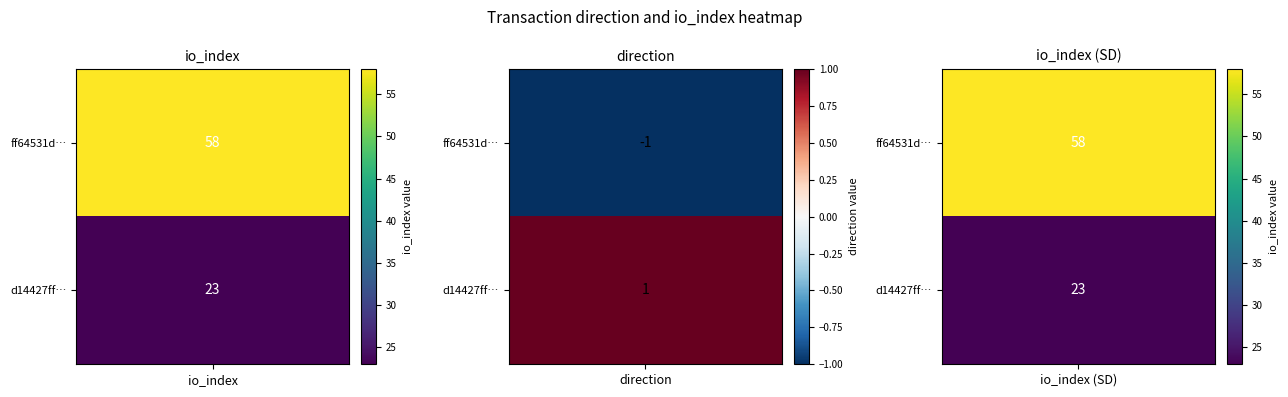

True or false: ff64531de372c9fcf00a7770d5e0a25bfbaeb08 has a value of 81 at 1.

False